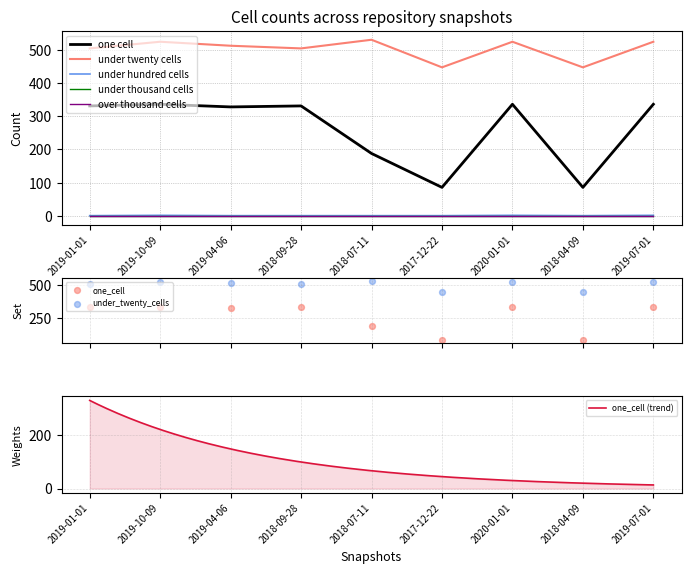

Is the value of under_hundred_cells at 2018-04-09 greater than the value of under_twenty_cells at 2019-01-01?

No